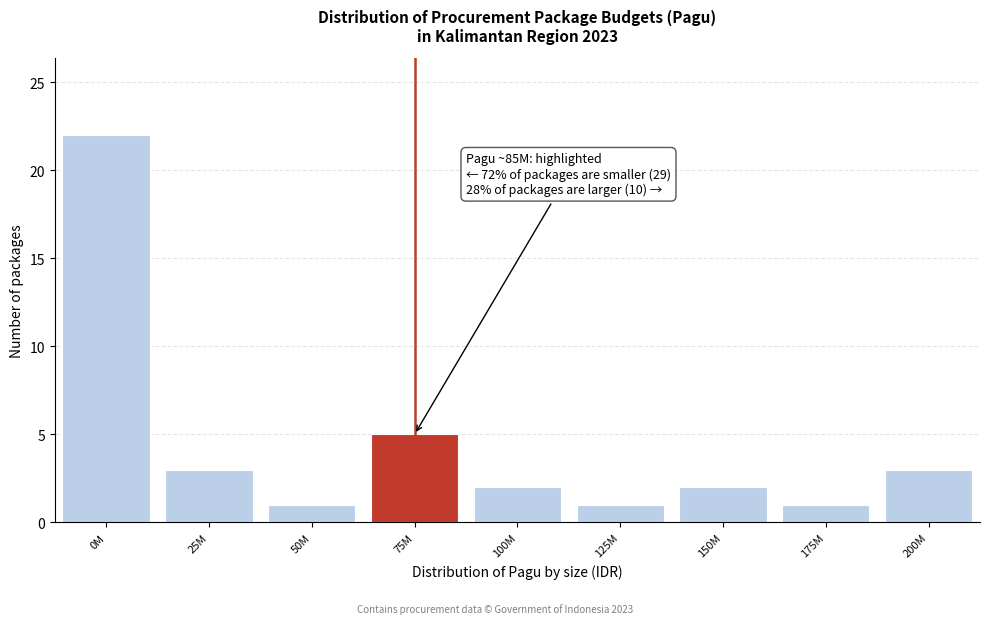

Reading right to left, transcribe all the data shown in this chart.

200M=3	175M=1	150M=2	125M=1	100M=2	75M=5	50M=1	25M=3	0M=22